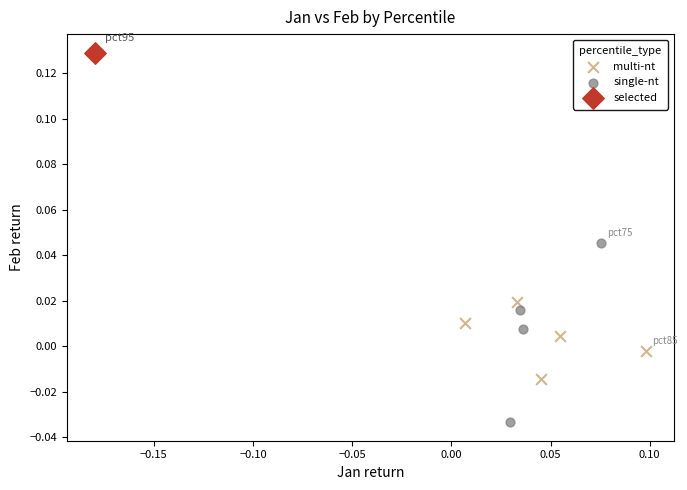

Which series contains the highest Y value?

selected